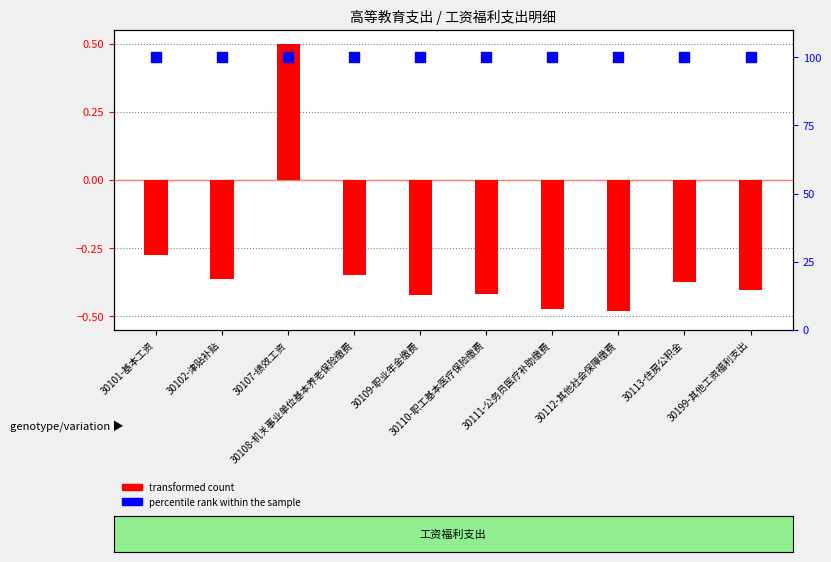

At how many categories does at least one series exceed 84?

10